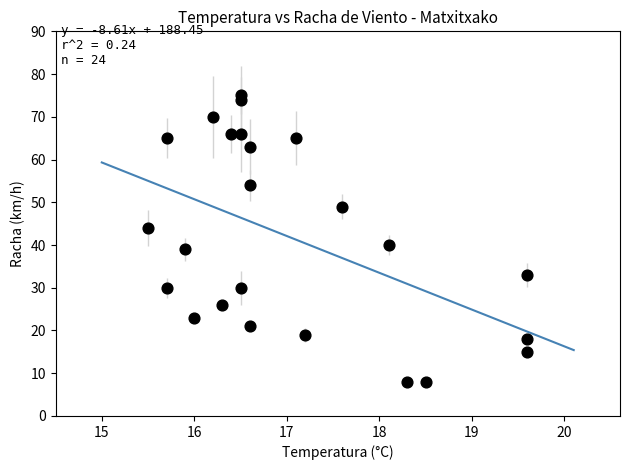

What Y value in the scatter plot is closest to 41?

40